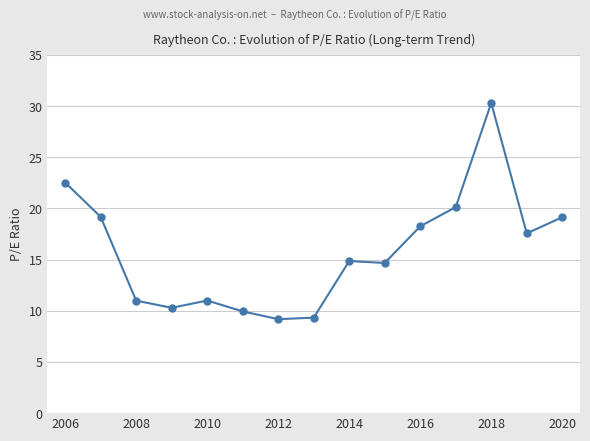

How many lines are shown in the chart?

1